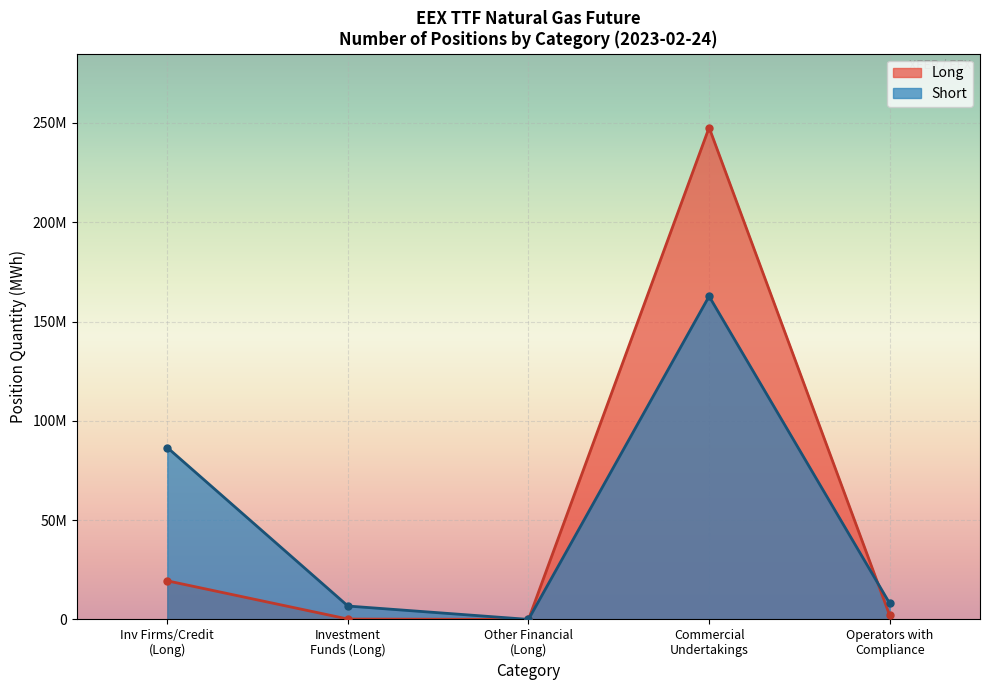

How many lines are shown in the chart?

2